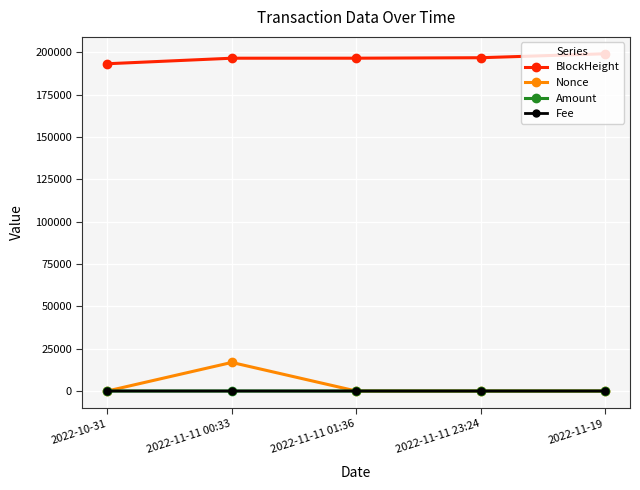

What is the difference between the maximum and second lowest values in the Amount series?

2.0